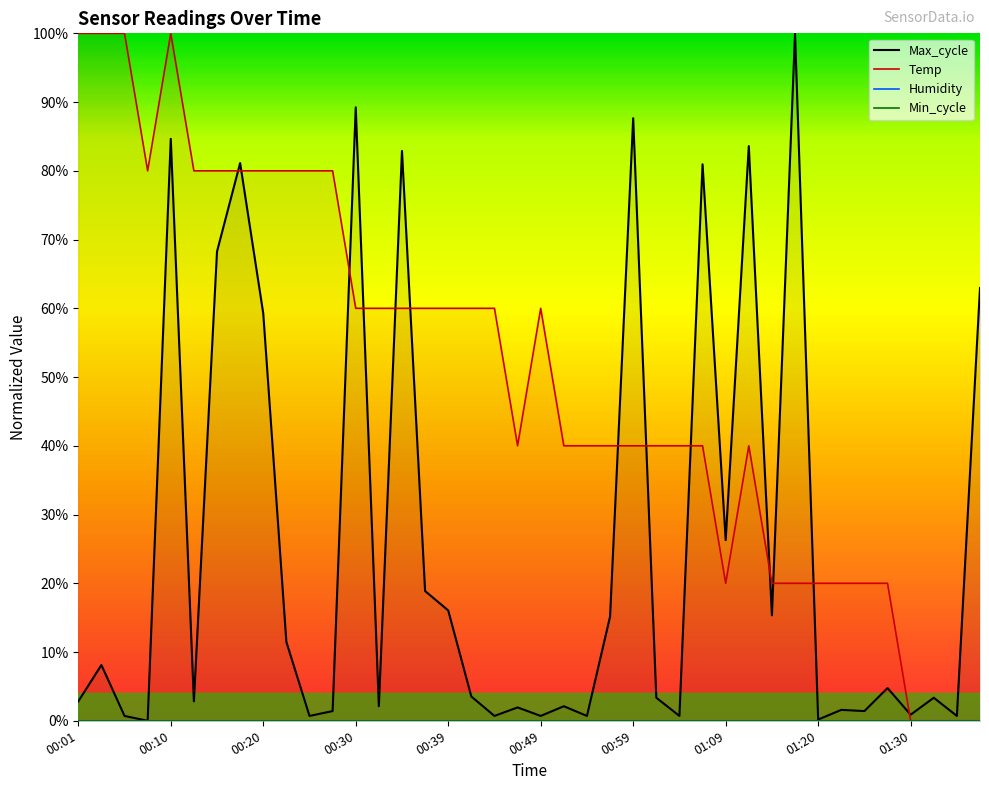

The Temp series shows 20.0 at 01:09. True or false?

True